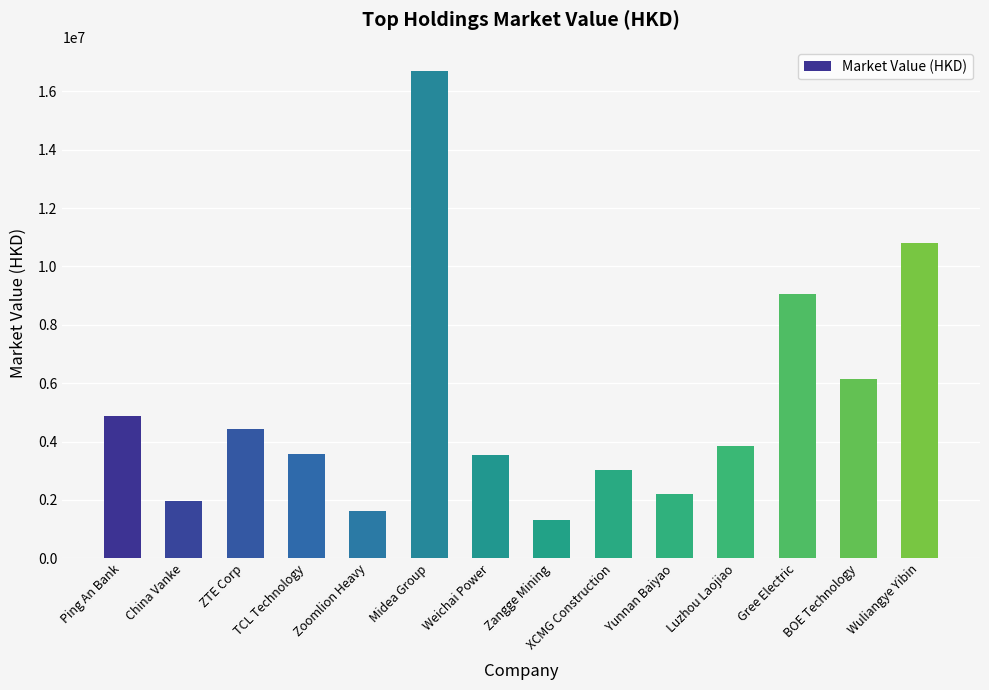

At which label does the data first exceed 3839886?

Ping An Bank